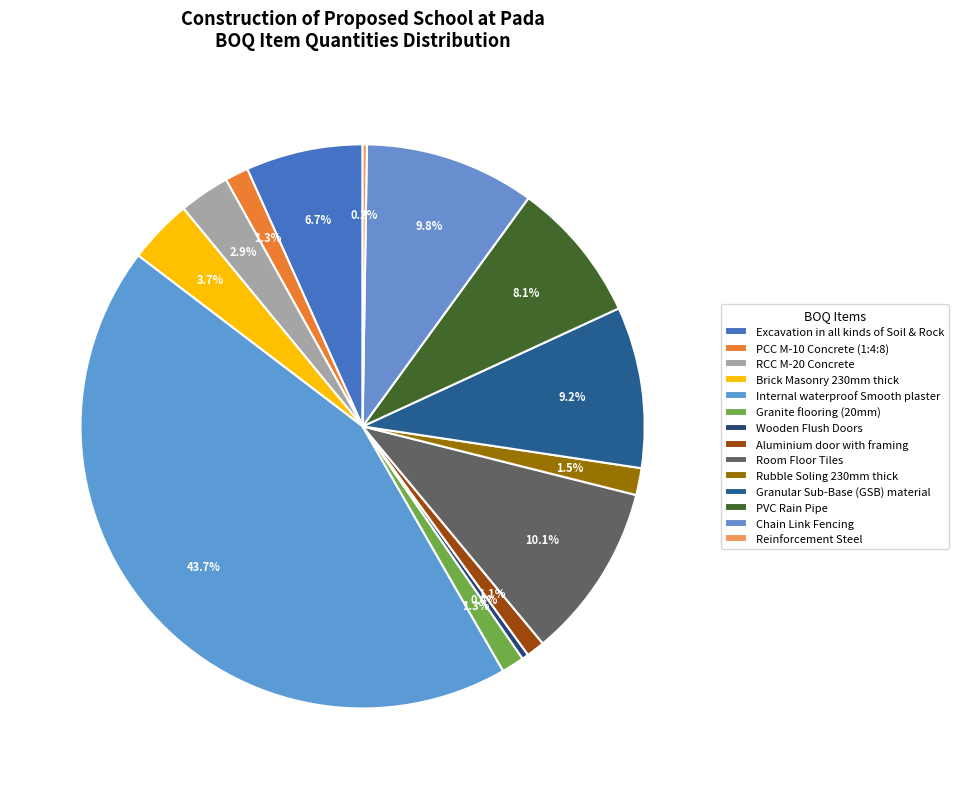

What is the total percentage of Aluminium door with framing and Internal waterproof Smooth plaster?

44.7%